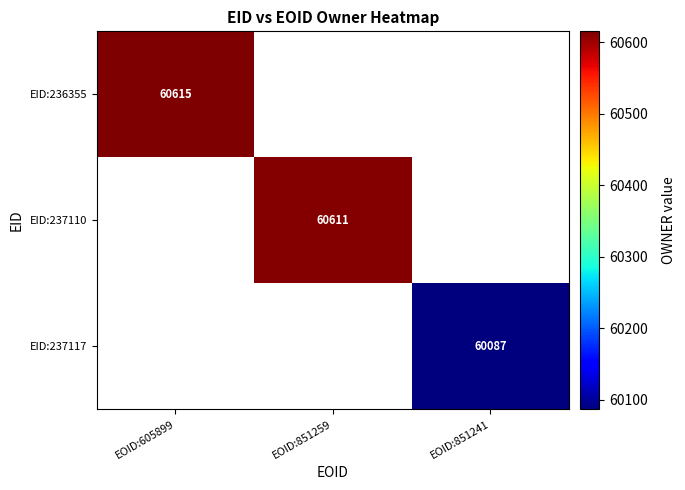

Is it true that EID:237110 equals 60611 at EOID:851259?

True